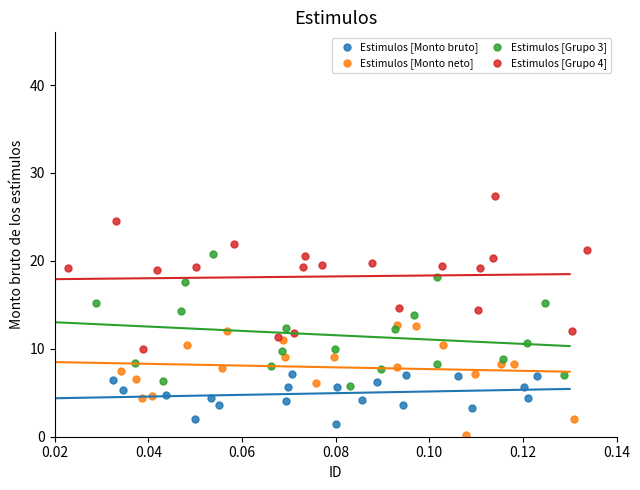

Which series has the widest spread of Y values?

Estimulos [Grupo 4]